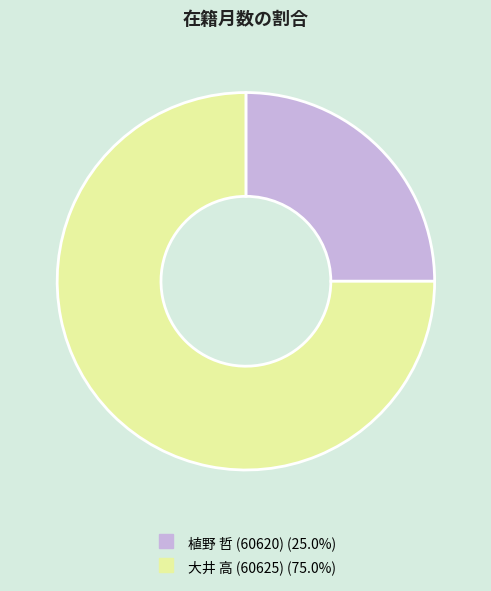

Between 植野 哲 (60620) and 大井 高 (60625), which is larger?

大井 高 (60625)